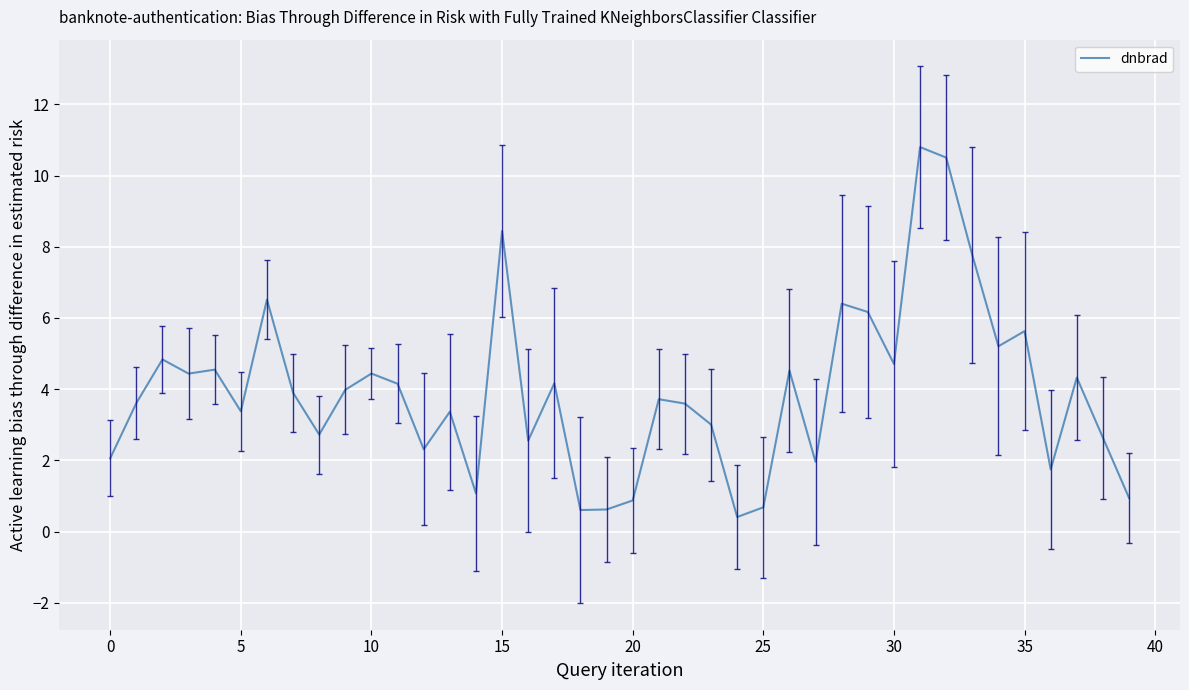

What is the difference between the maximum and minimum values?

10.4